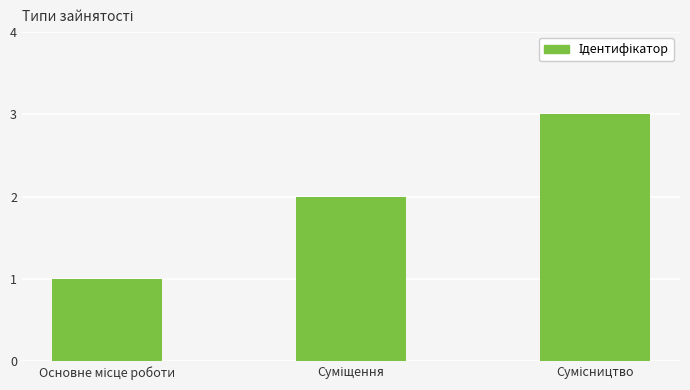

Reading left to right, what are all the values shown in this chart?

1	2	3